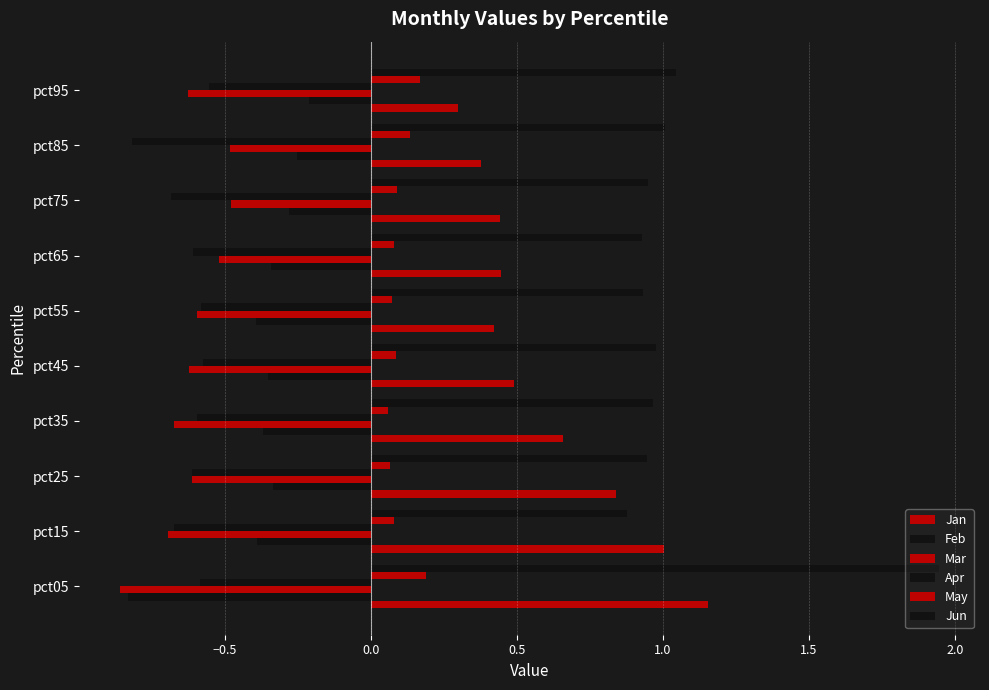

Count the number of categories in the chart.

10